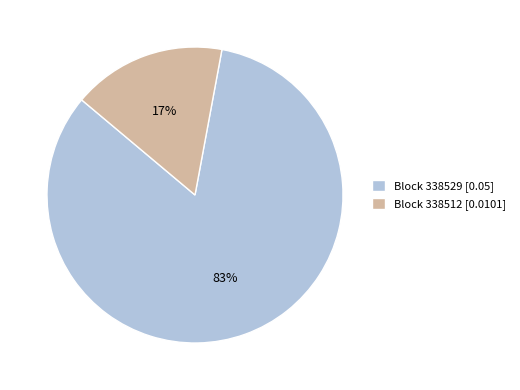

Count the number of slices in the pie.

2